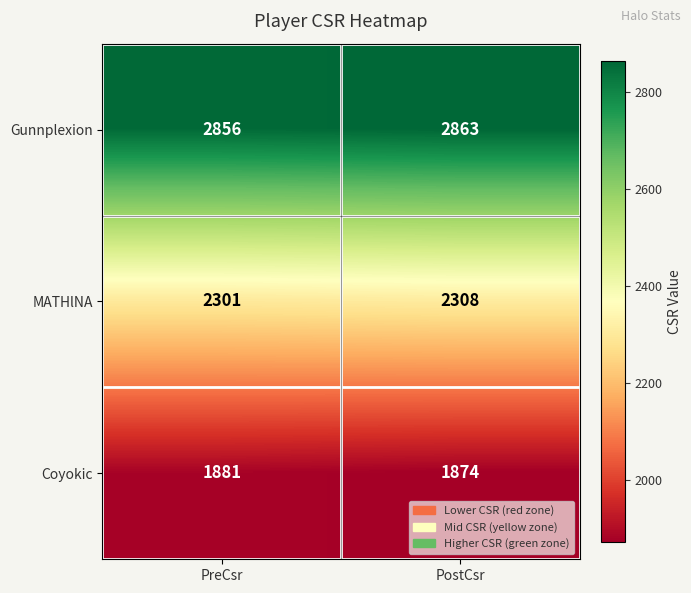

What is the difference between the maximum and minimum values in the Coyokic series?

7